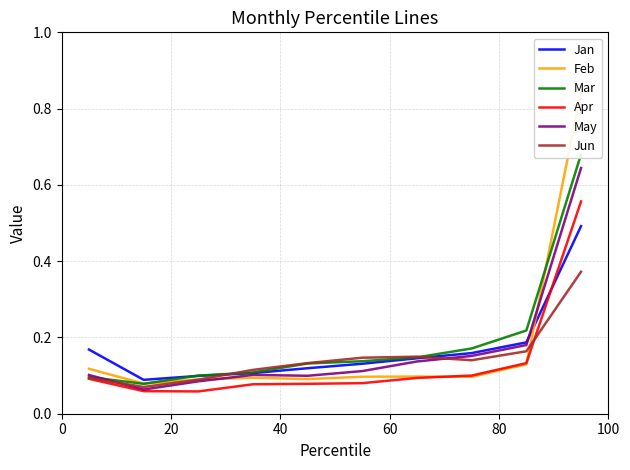

Which series has the largest total across all categories?

Mar